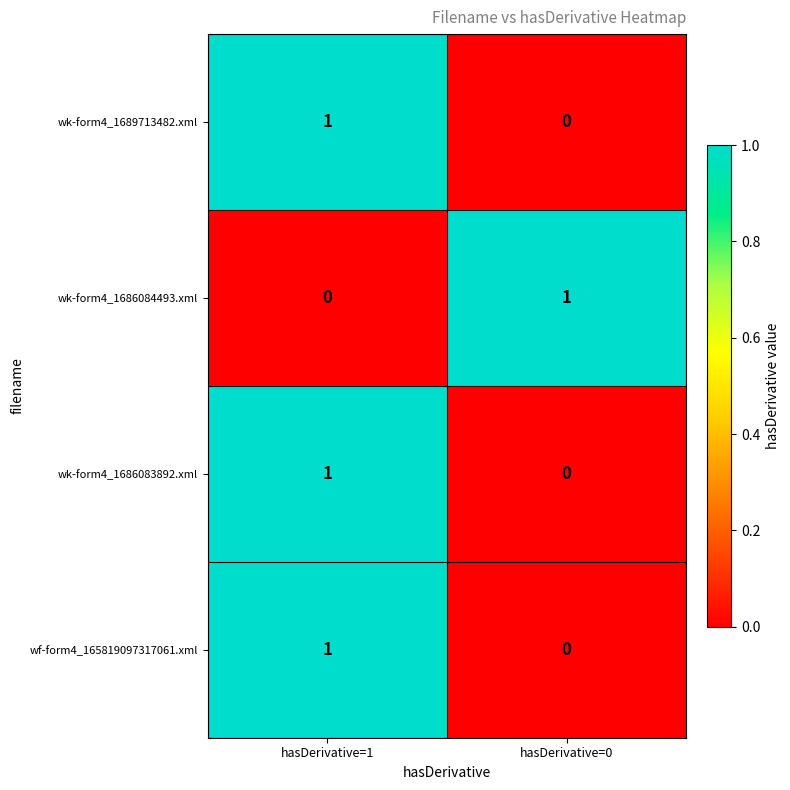

At which label does wk-form4_1686084493.xml reach its peak?

hasDerivative=0